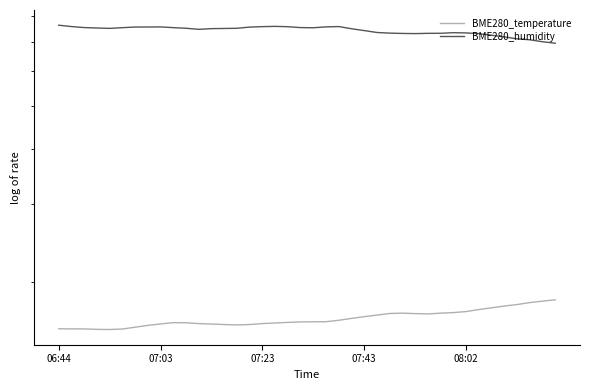

Reading left to right, what are all the values shown in this chart?

BME280_temperature: 15.7	15.7	15.7	15.6	15.6	15.7	15.8	16.0	16.1	16.2	16.2	16.1	16.1	16.0	16.0	16.0	16.1	16.2	16.2	16.2	16.3	16.3	16.4	16.6	16.7	16.8	17.0	17.0	17.0	16.9	17.0	17.1	17.1	17.3	17.5	17.6	17.8	18.0	18.1	18.2
BME280_humidity: 76.2	75.7	75.3	75.2	75.0	75.3	75.5	75.5	75.6	75.3	75.0	74.6	74.9	75.0	75.0	75.5	75.7	75.8	75.7	75.3	75.2	75.6	75.7	74.9	74.2	73.4	73.2	73.0	73.0	73.1	73.1	73.3	73.2	73.0	72.4	71.8	71.0	70.7	70.0	69.4